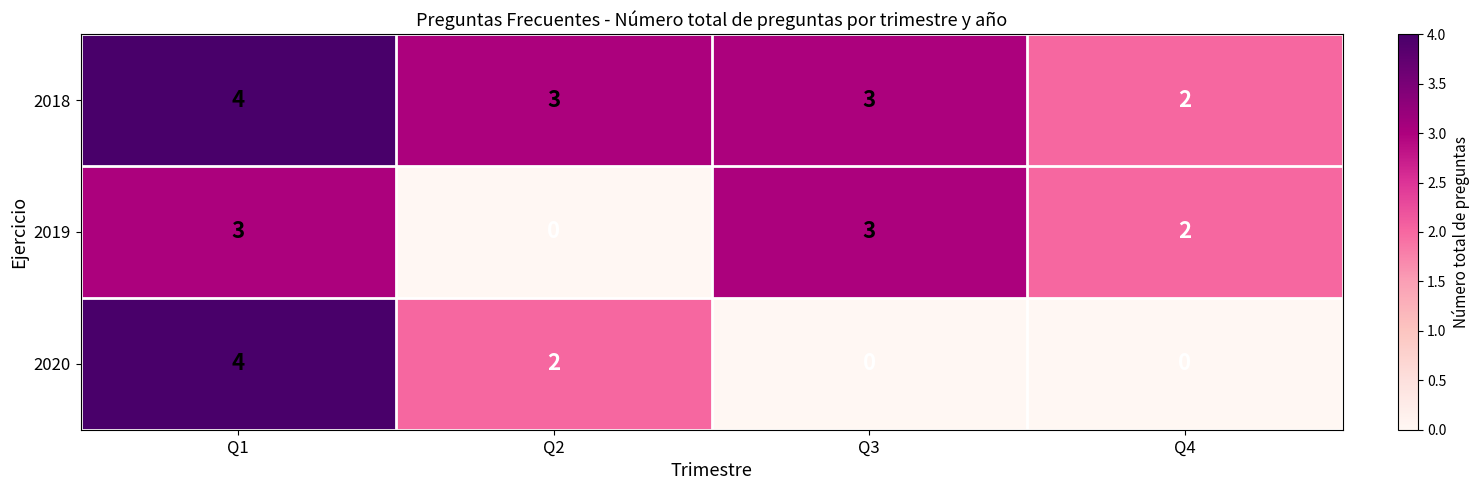

How many positive values does the 2020 series have?

2